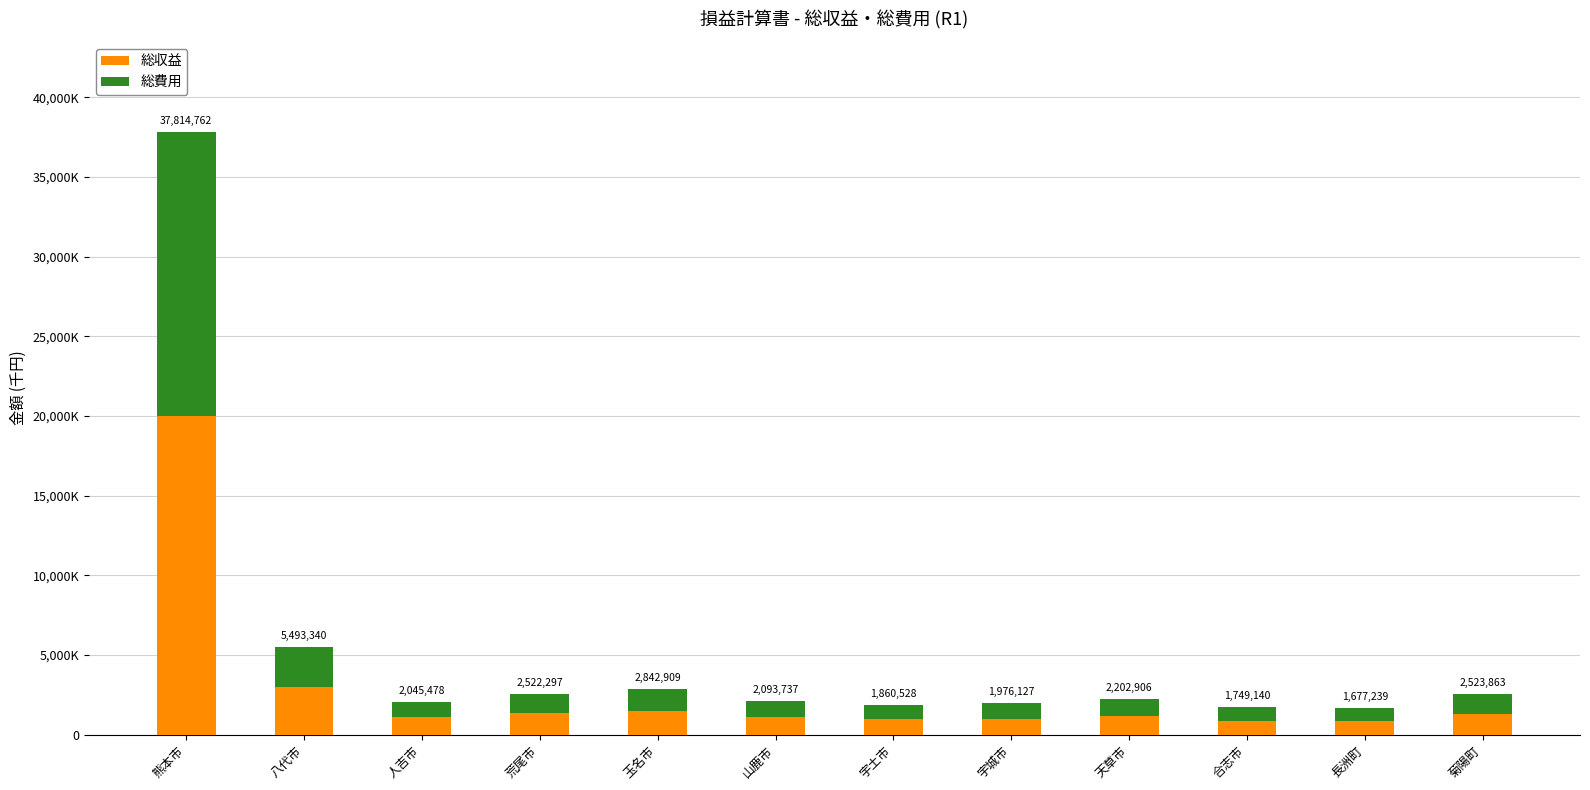

The 総収益 series shows 1330210 at 荒尾市. True or false?

True